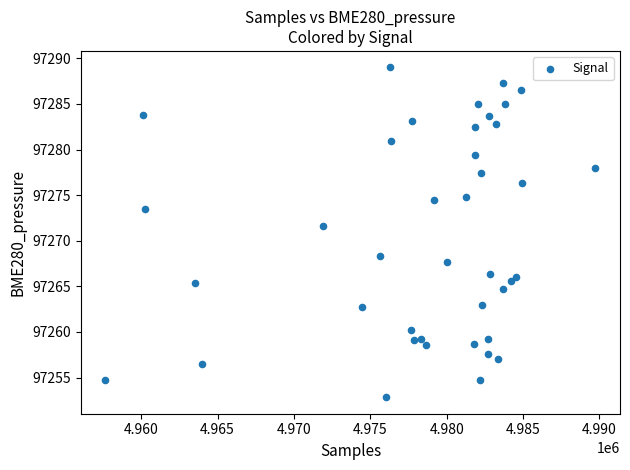

What is the range of X values (max minus min)?

32097.0